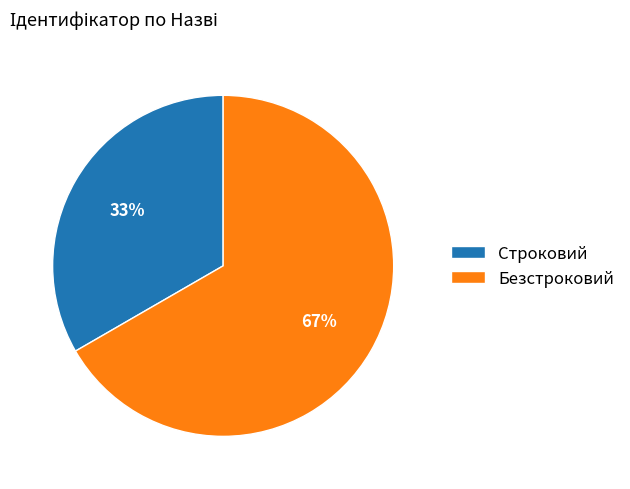

To the nearest percent, what portion does Строковий represent?

33%